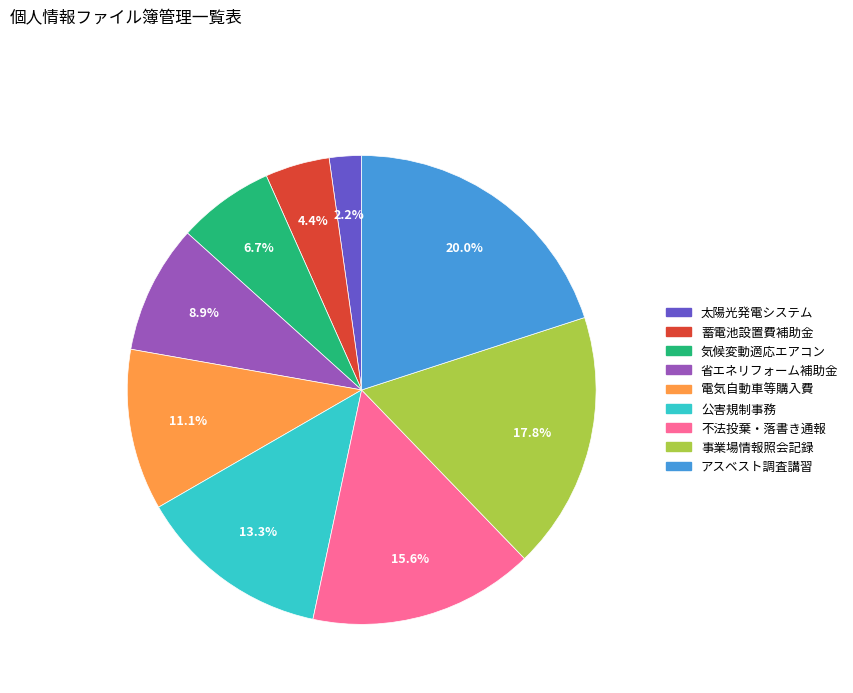

Count the number of slices in the pie.

9